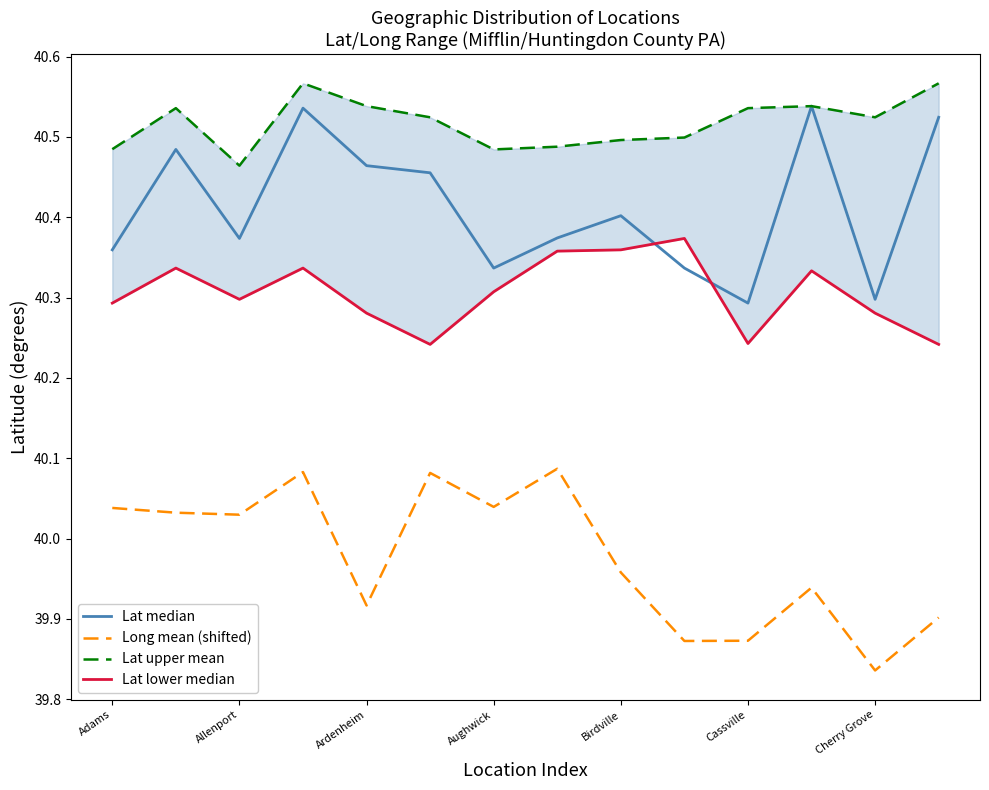

Where is Long mean (shifted) nearest to the value 39?

Cherry Grove